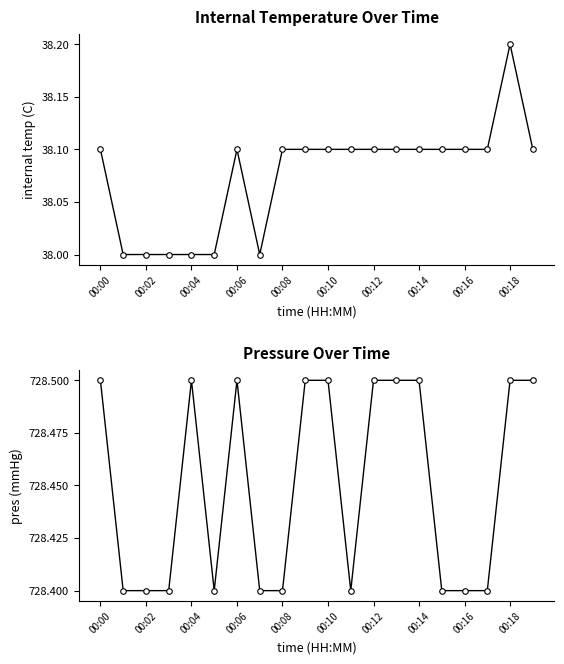

True or false: internal temp (C) has more than 1 interior local peaks.

True